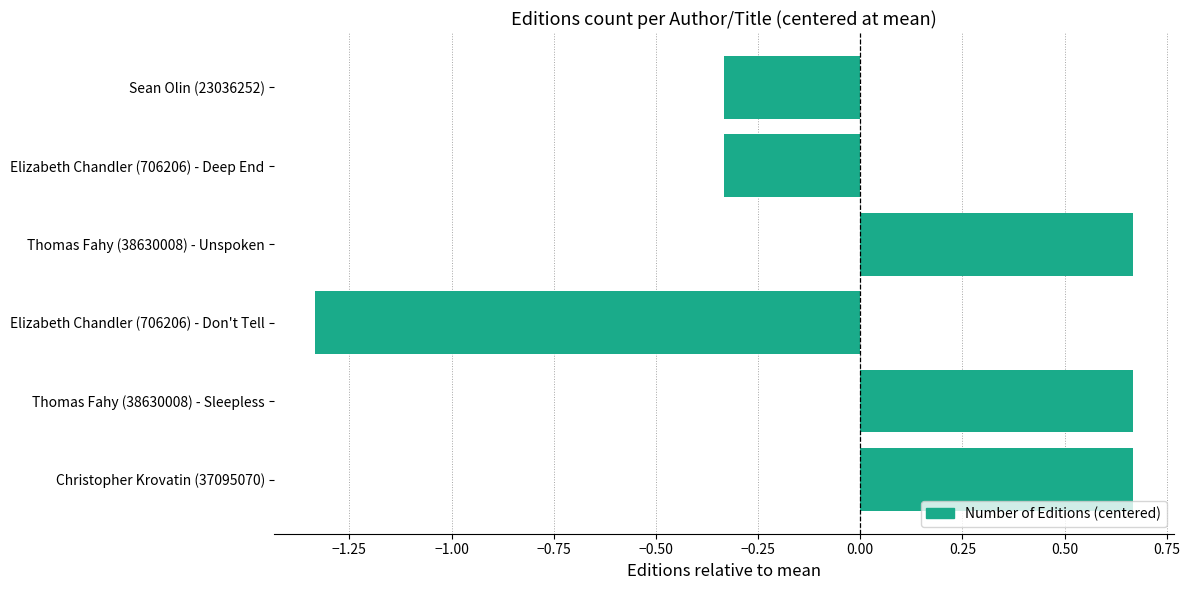

Between Elizabeth Chandler (706206) - Don't Tell and Thomas Fahy (38630008) - Unspoken, which is larger?

Thomas Fahy (38630008) - Unspoken